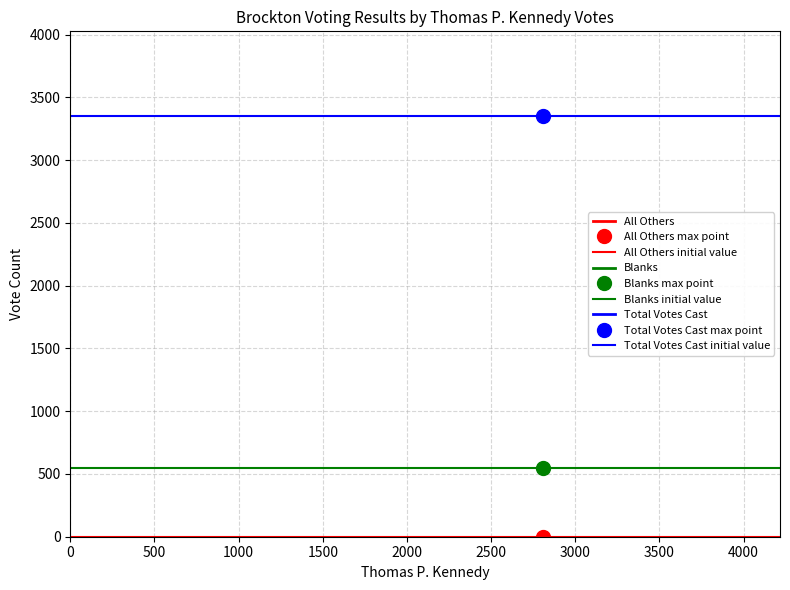

Between 0 and 500, which series saw the biggest shift?

All Others initial value